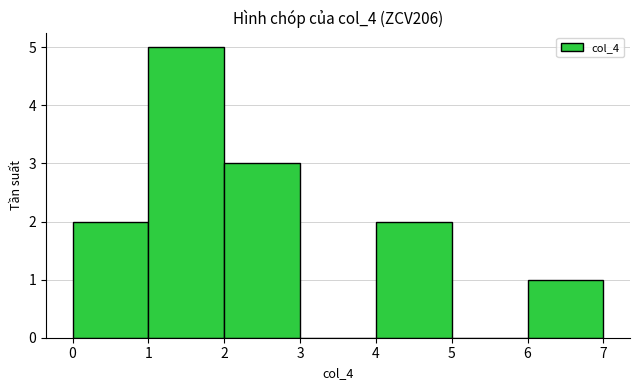

What is the height of the bar covering 2 to 3 on the x-axis? The values are not printed on the chart, so give them approximately, as read against the axis.

3